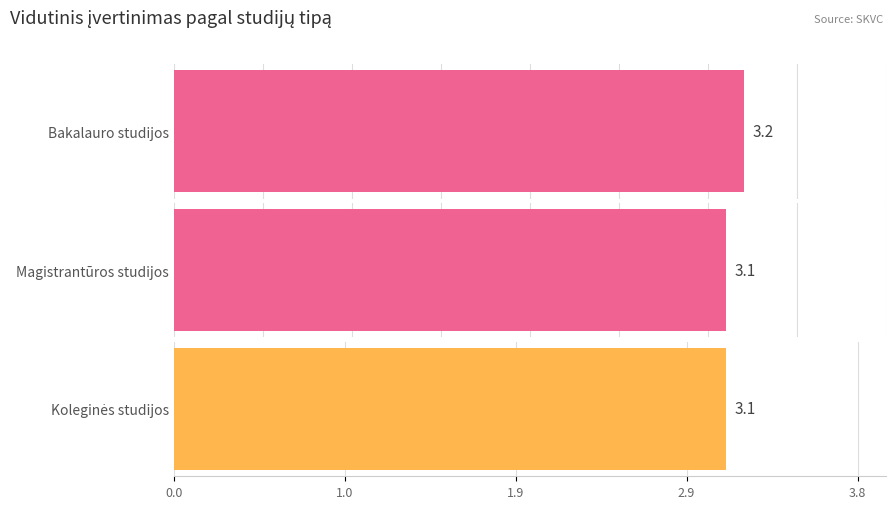

Read the Magistrantūros studijos value at 16.

3